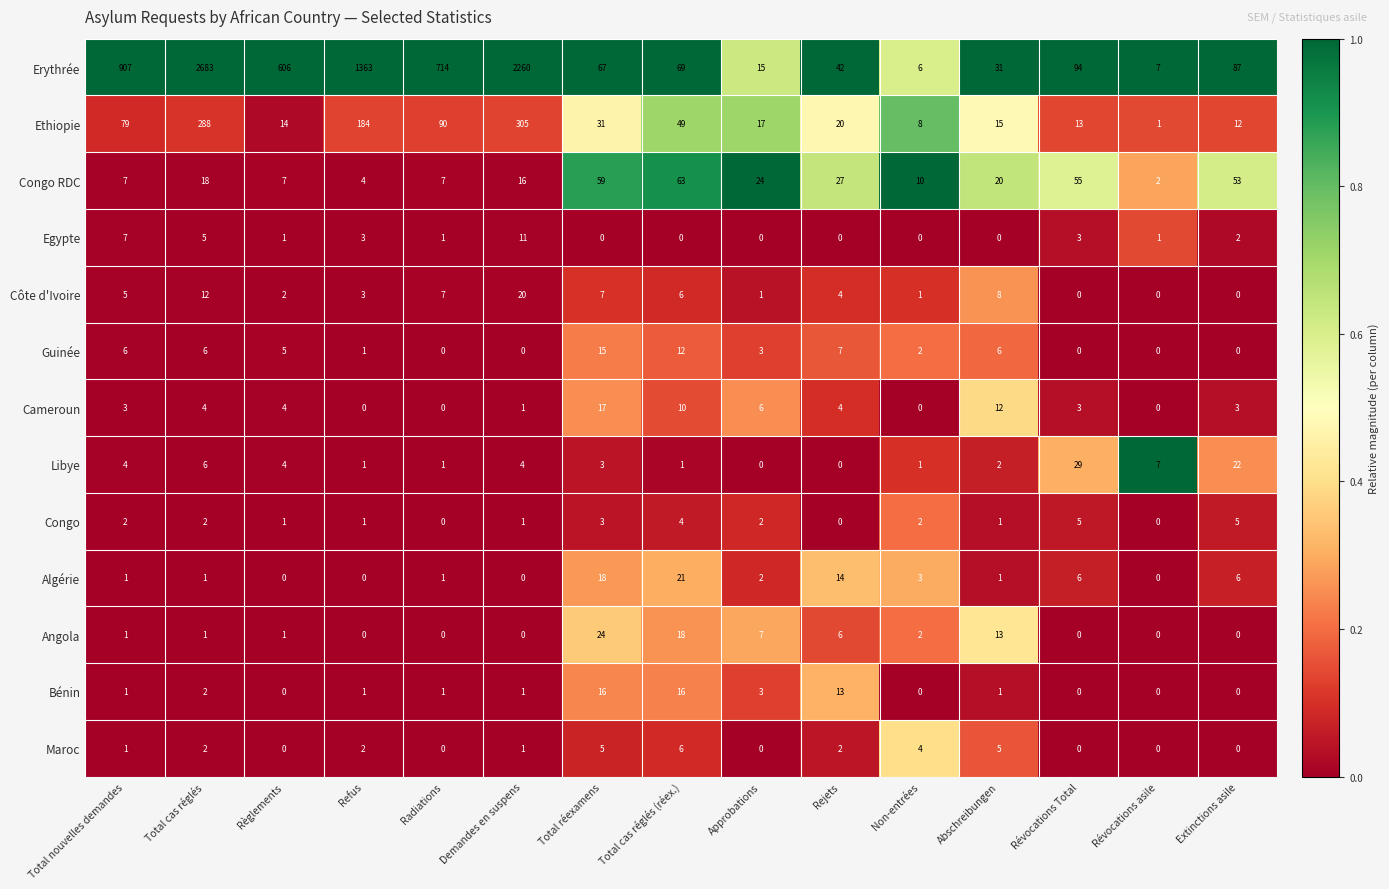

At which category is the sum across all series the highest?

Total cas réglés